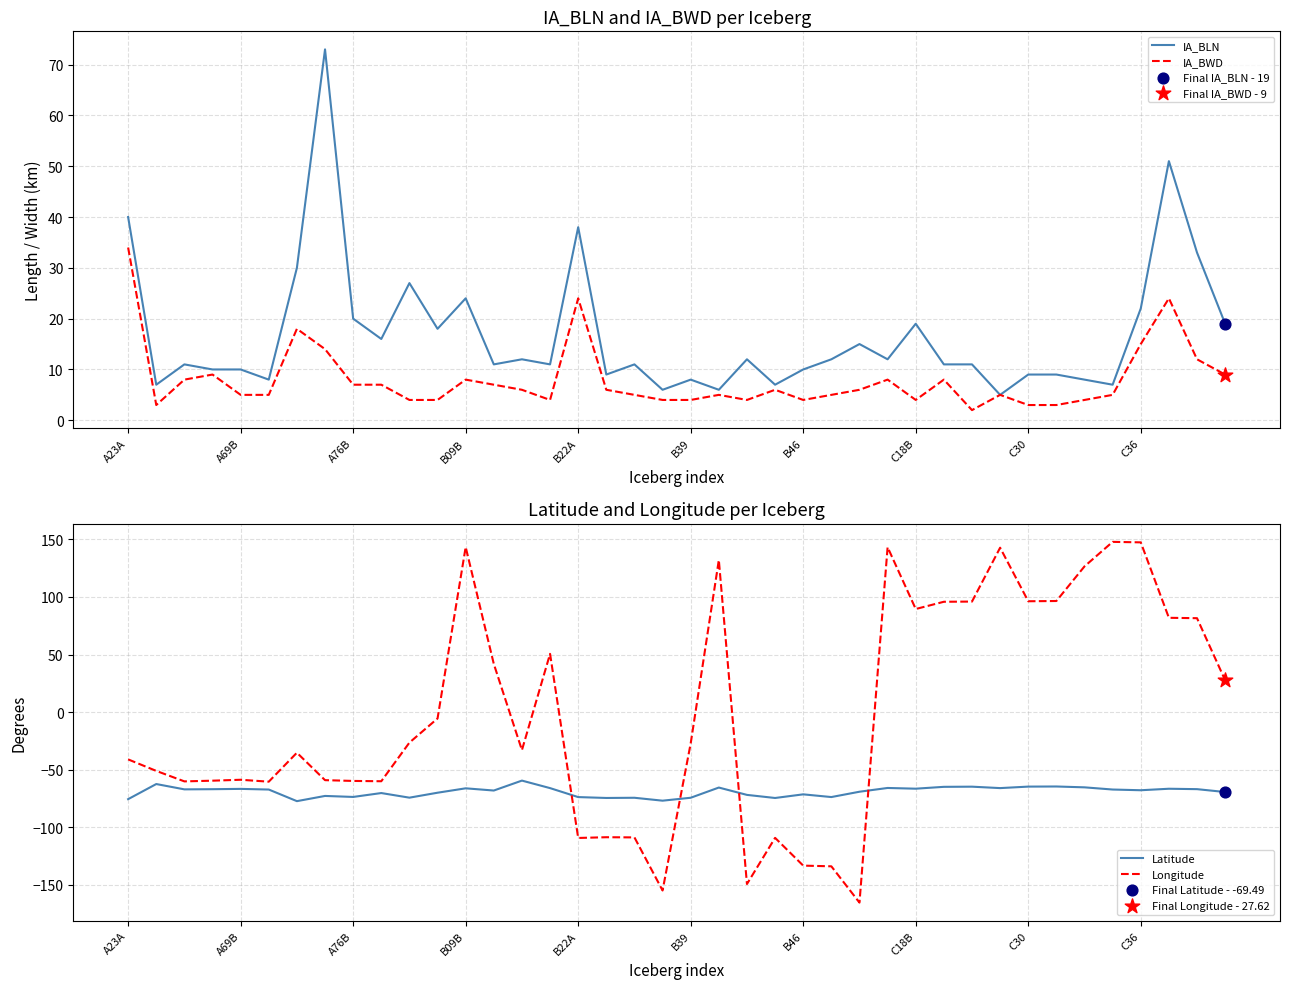

What are all the series names shown in the legend?

IA_BLN, IA_BWD, Latitude, Longitude